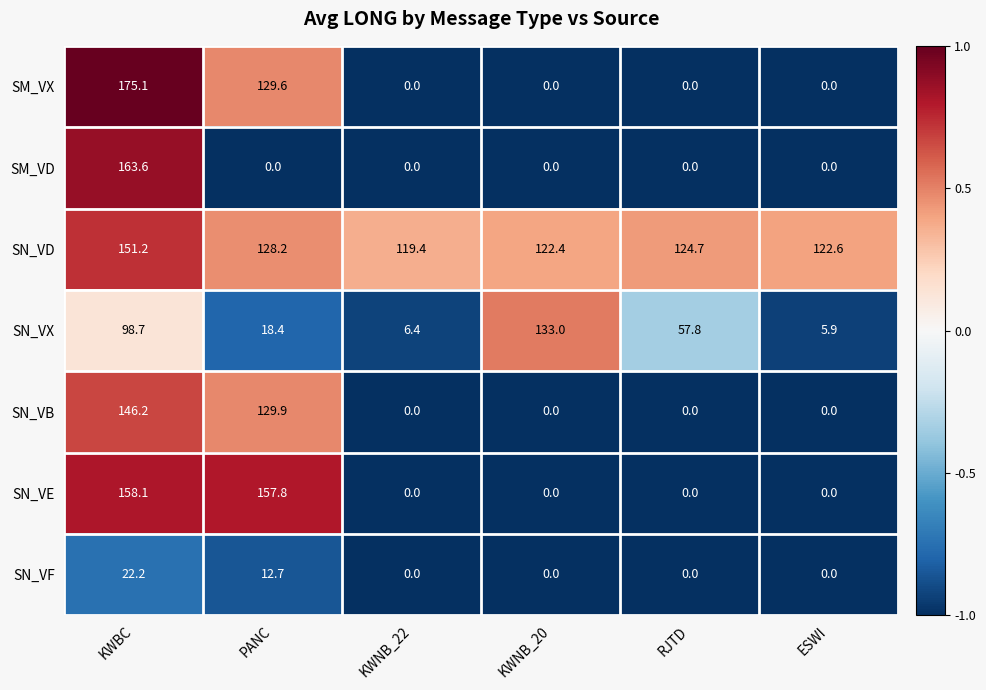

What is the difference between the highest and lowest values at KWNB_20?

133.0